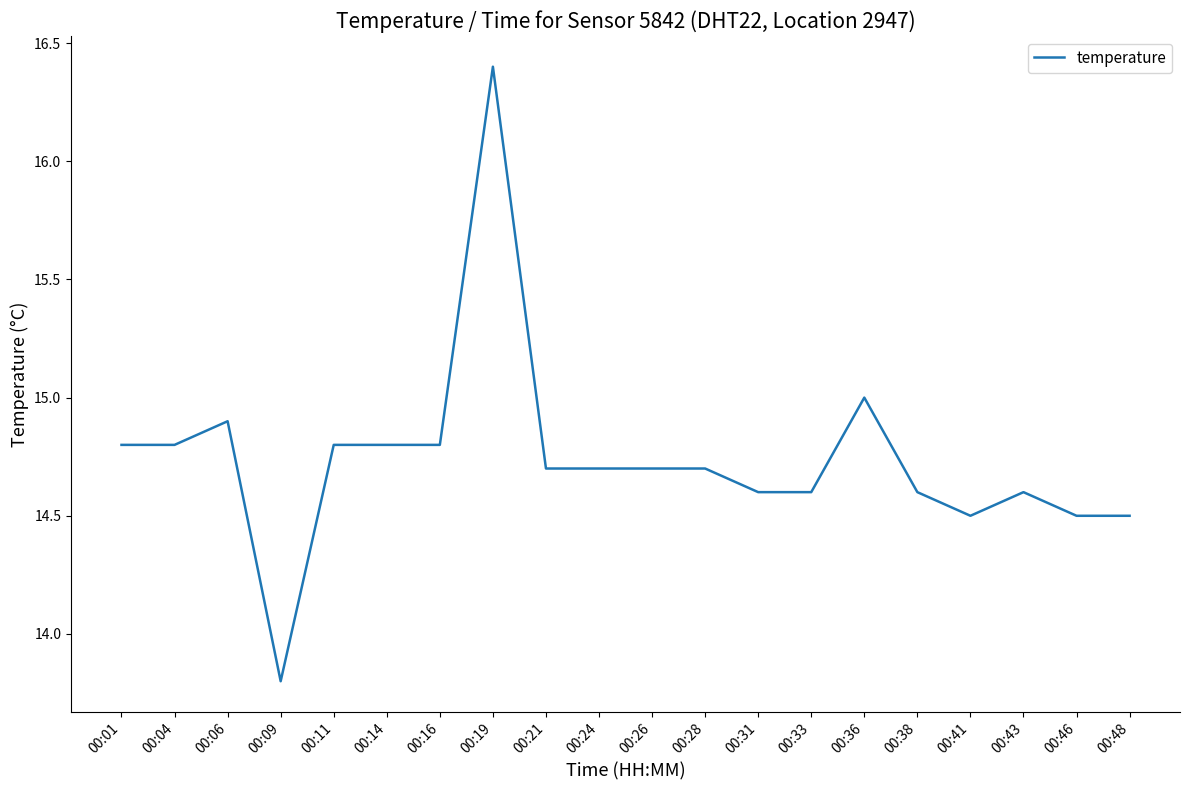

Approximately how many times larger is the value at 00:19 compared to 00:43?

1.1